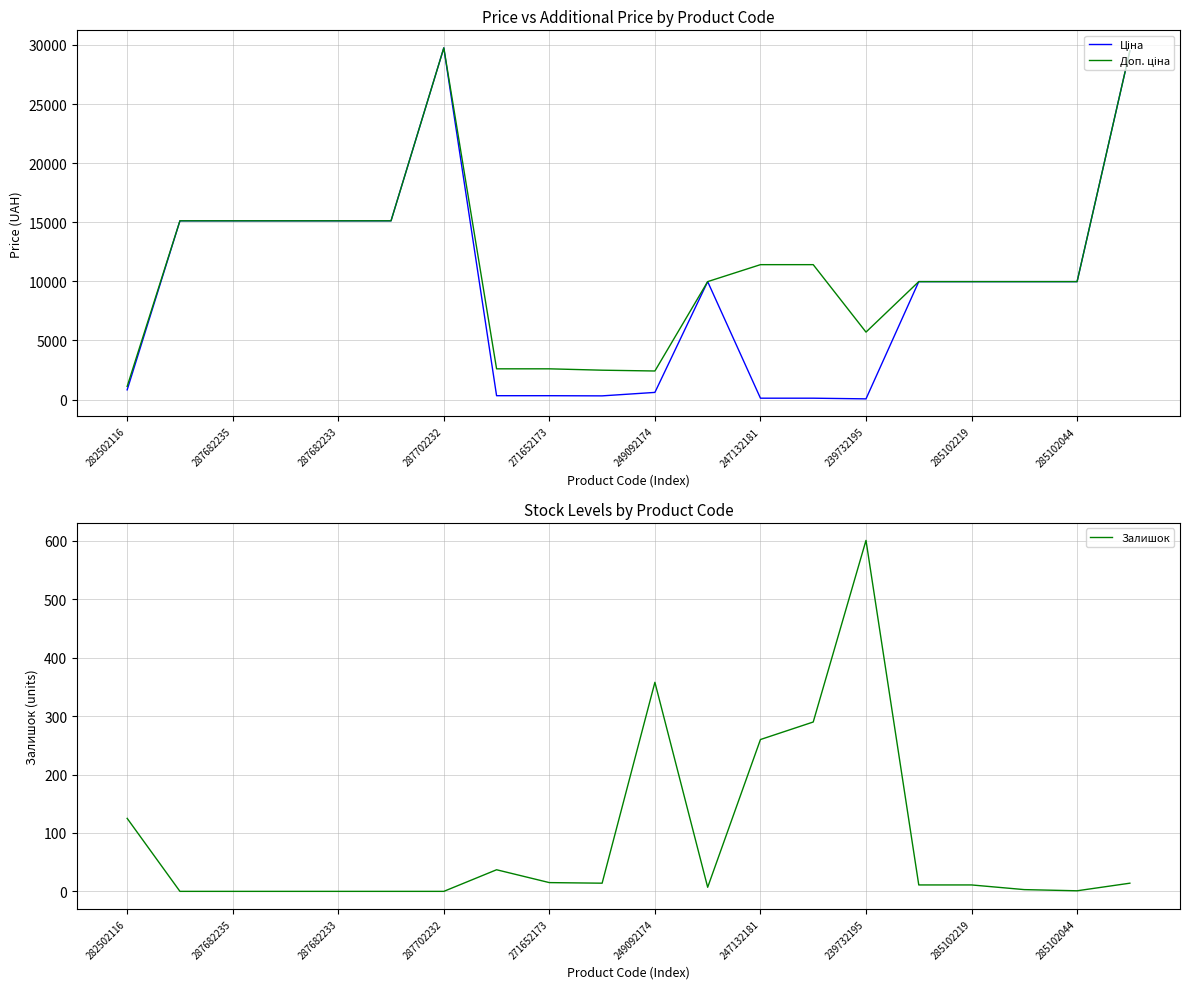

Which has a higher value, 17 or 15?

17